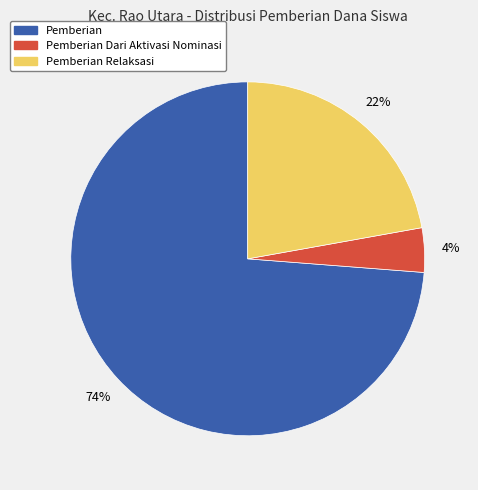

To the nearest percent, what is the difference between the Pemberian and Pemberian Dari Aktivasi Nominasi slice percentages?

70%